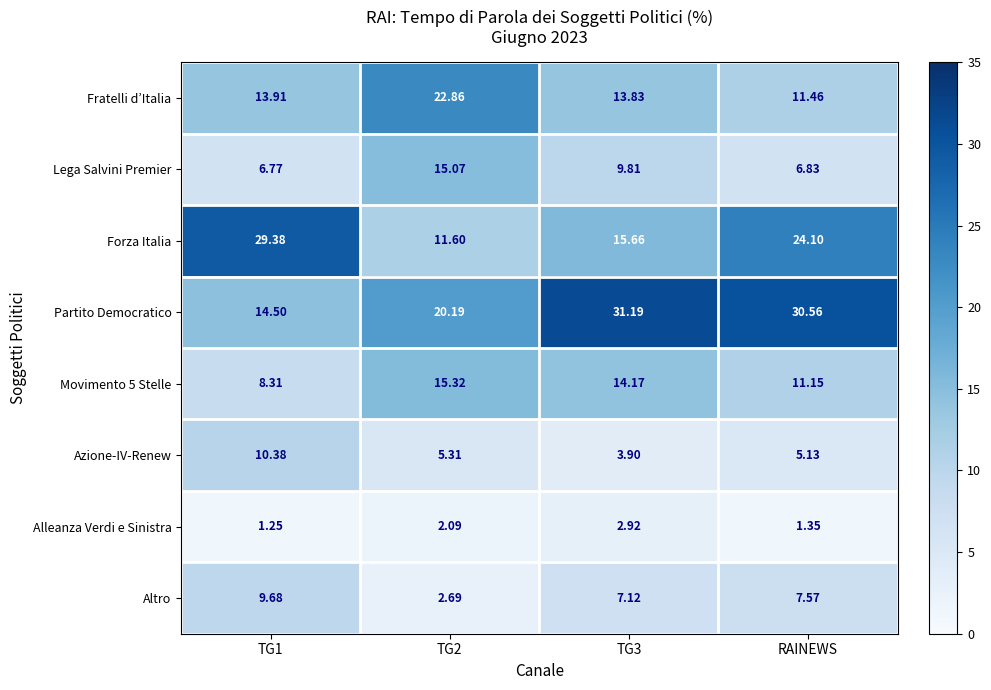

At which label is Forza Italia closest to 20?

RAINEWS